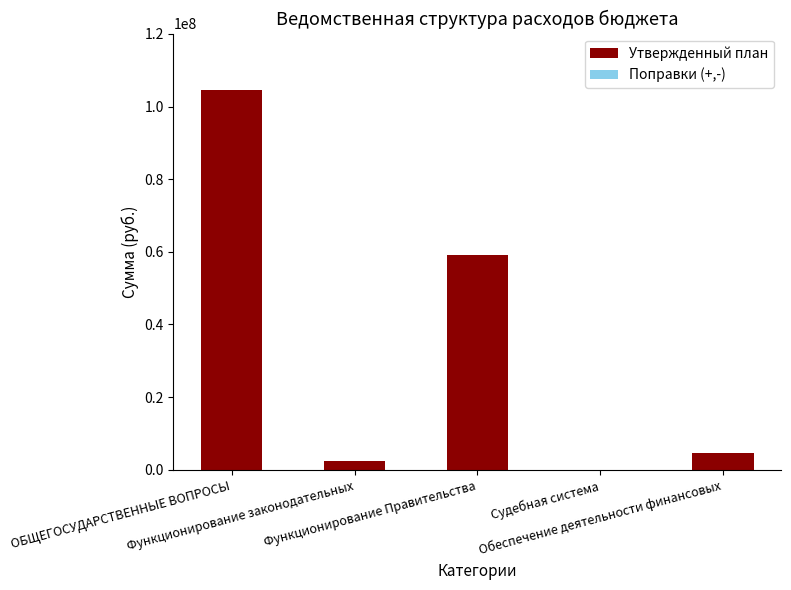

What is the sum of all values?

170482903.0